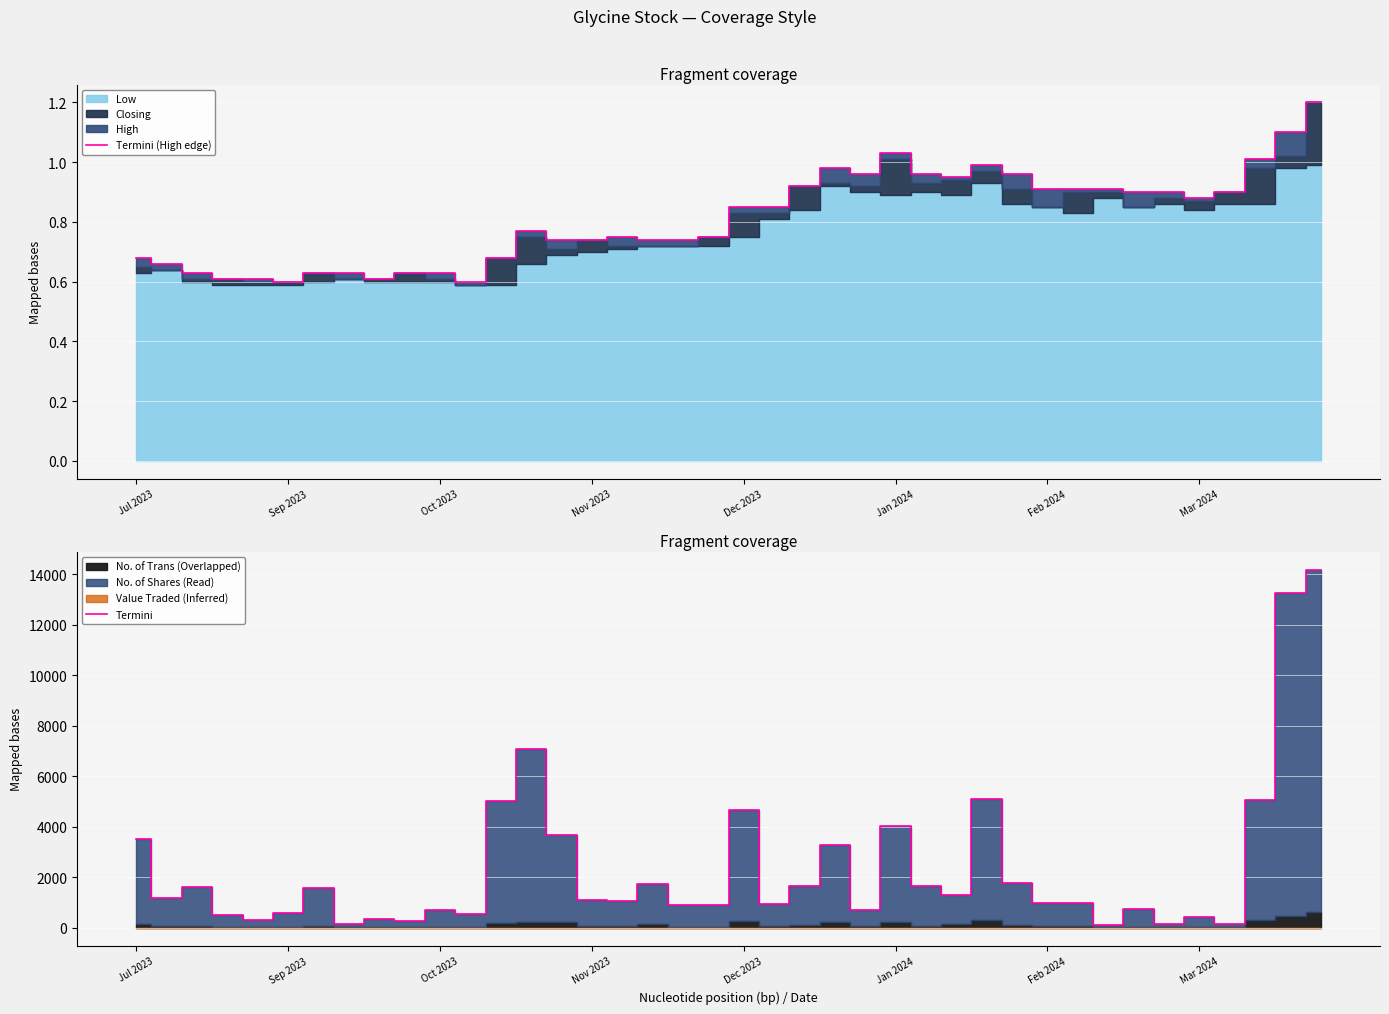

Is it true that Termini (High edge) equals 1.2 at 39?

True